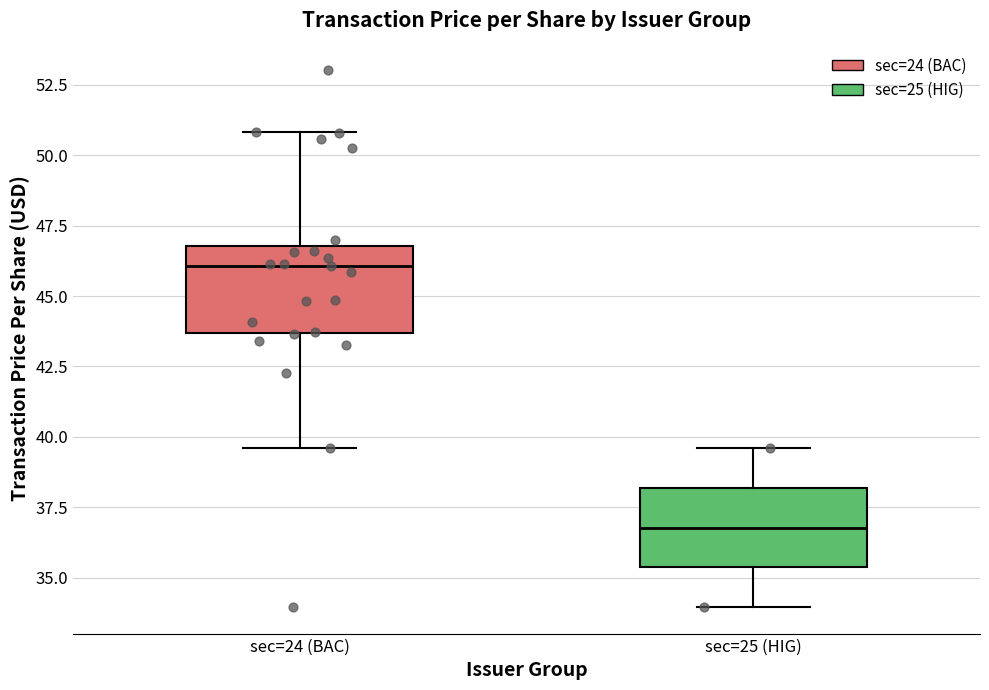

Where does the upper whisker of the box for sec=25 (HIG) end on the y-axis? The values are not printed on the chart, so give them approximately, as read against the axis.

39.5